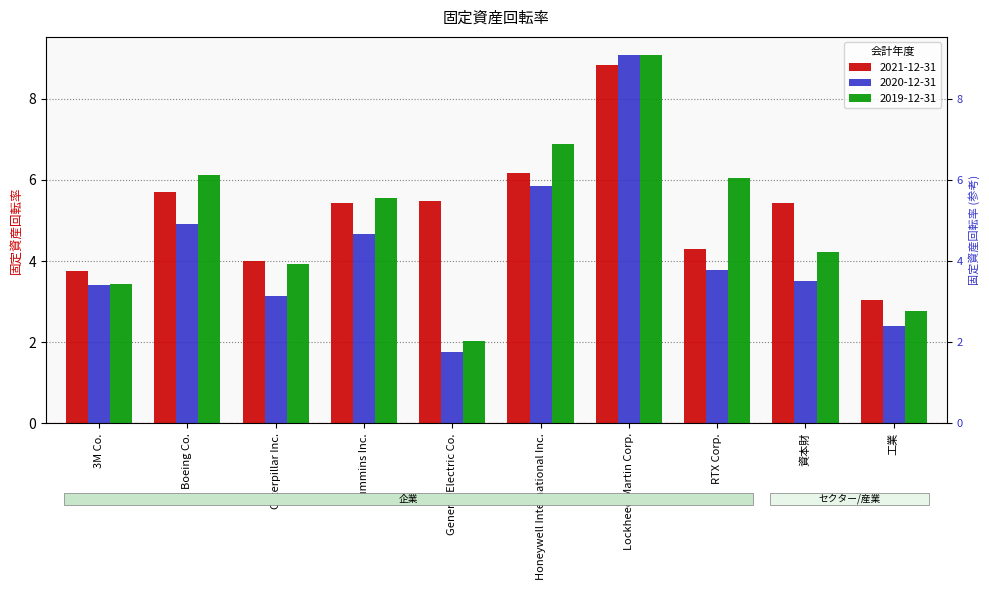

Read the 2021-12-31 value at Lockheed Martin Corp..

8.8